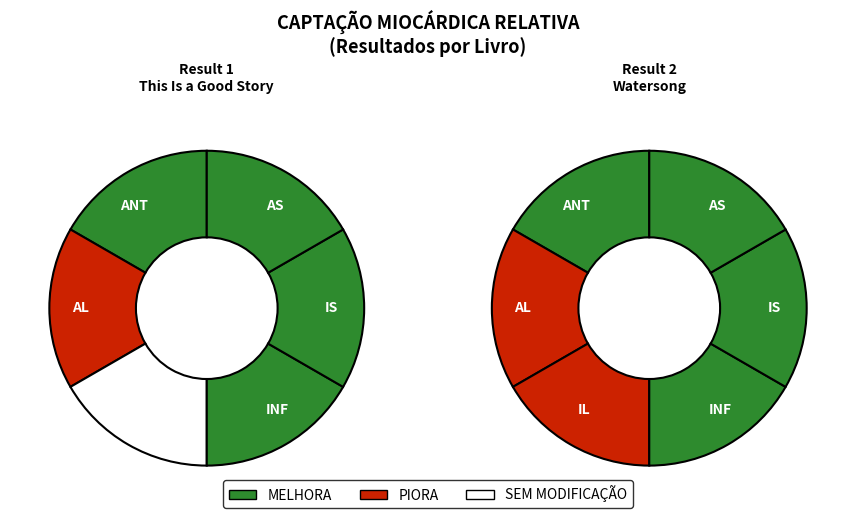

Combined, do 1 and 2 account for over 50%?

Yes